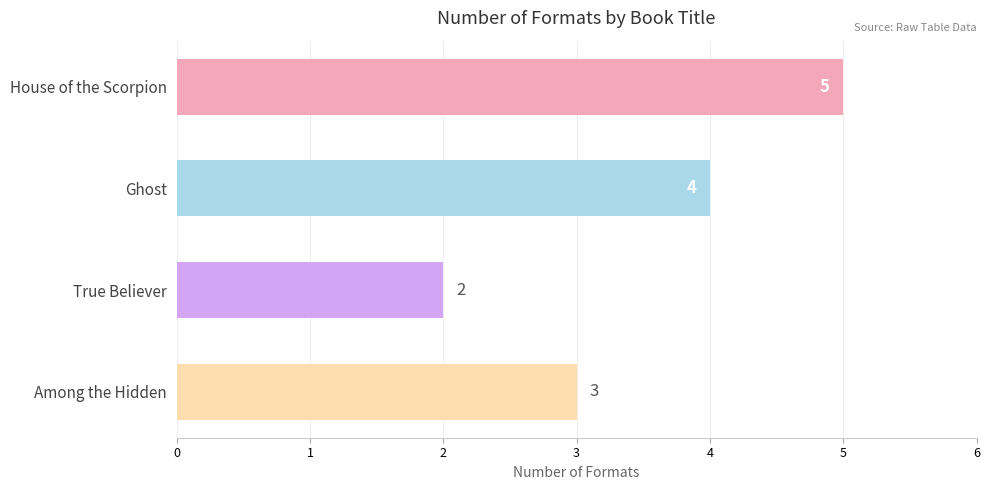

True or false: the data shows 1 at True Believer.

False